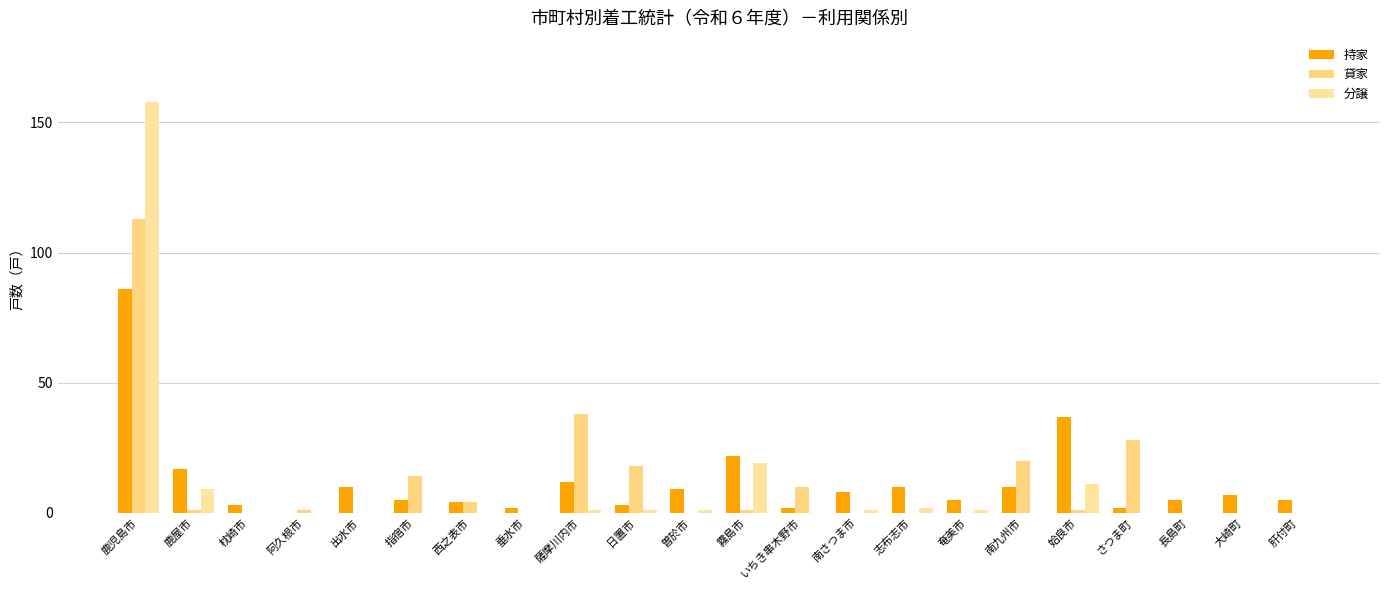

What is the spread (max minus min) of values at 姶良市?

36